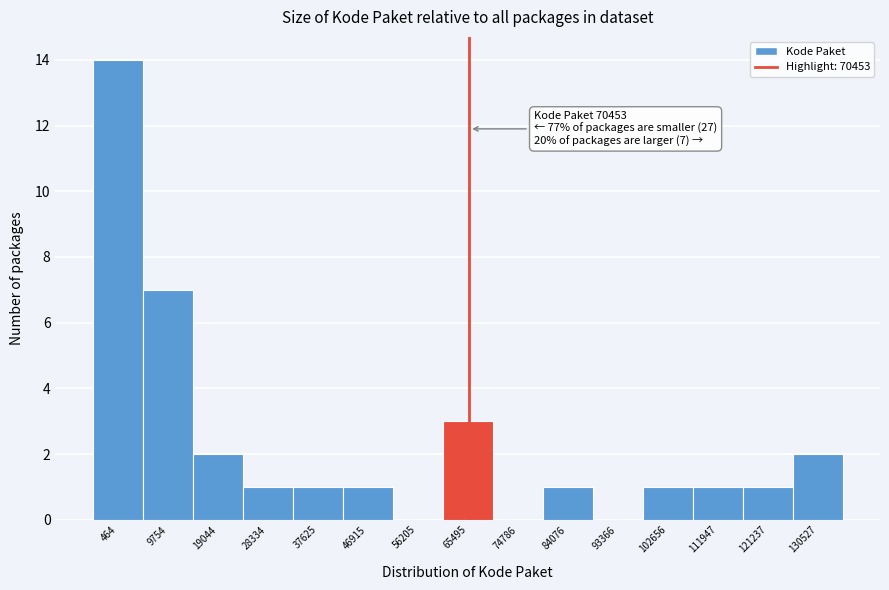

Reading left to right, transcribe all the data shown in this chart.

464=14	9754=7	19044=2	28334=1	37625=1	46915=1	56205=0	65495=3	74786=0	84076=1	93366=0	102656=1	111947=1	121237=1	130527=2